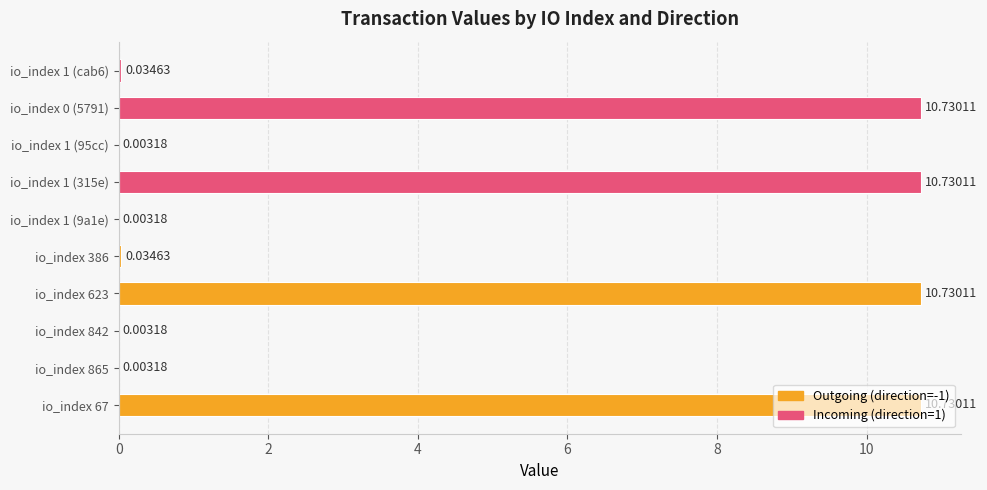

Between io_index 1 (cab6) and io_index 842, which is larger?

io_index 1 (cab6)